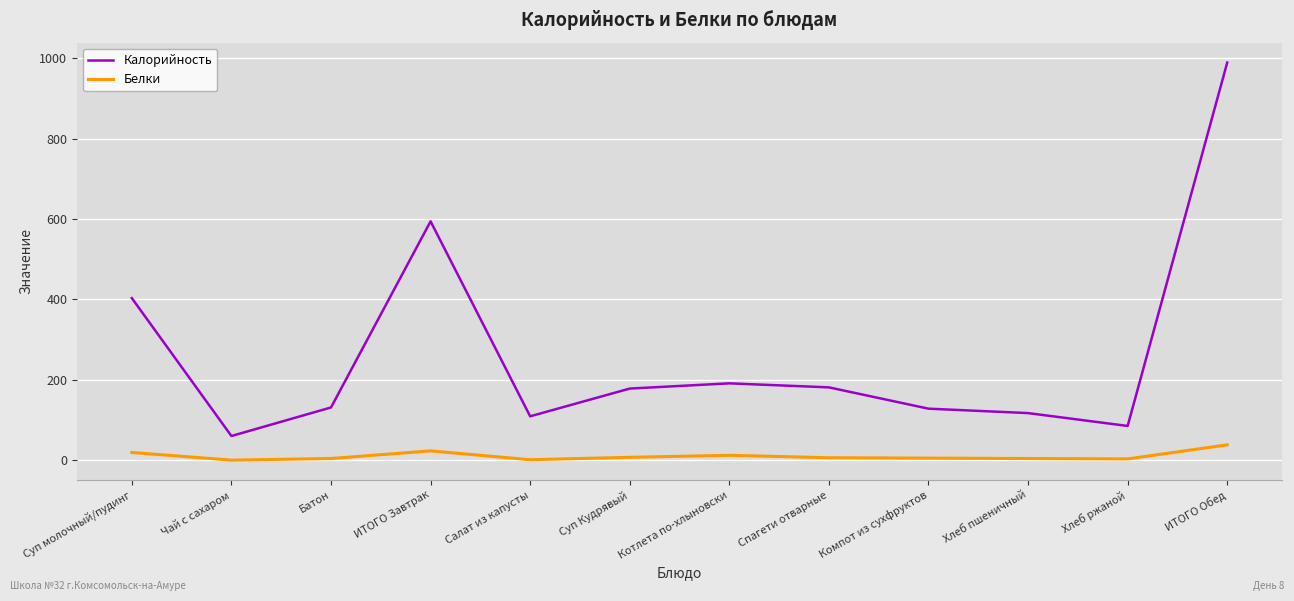

The Калорийность series shows 279 at Спагети отварные. True or false?

False